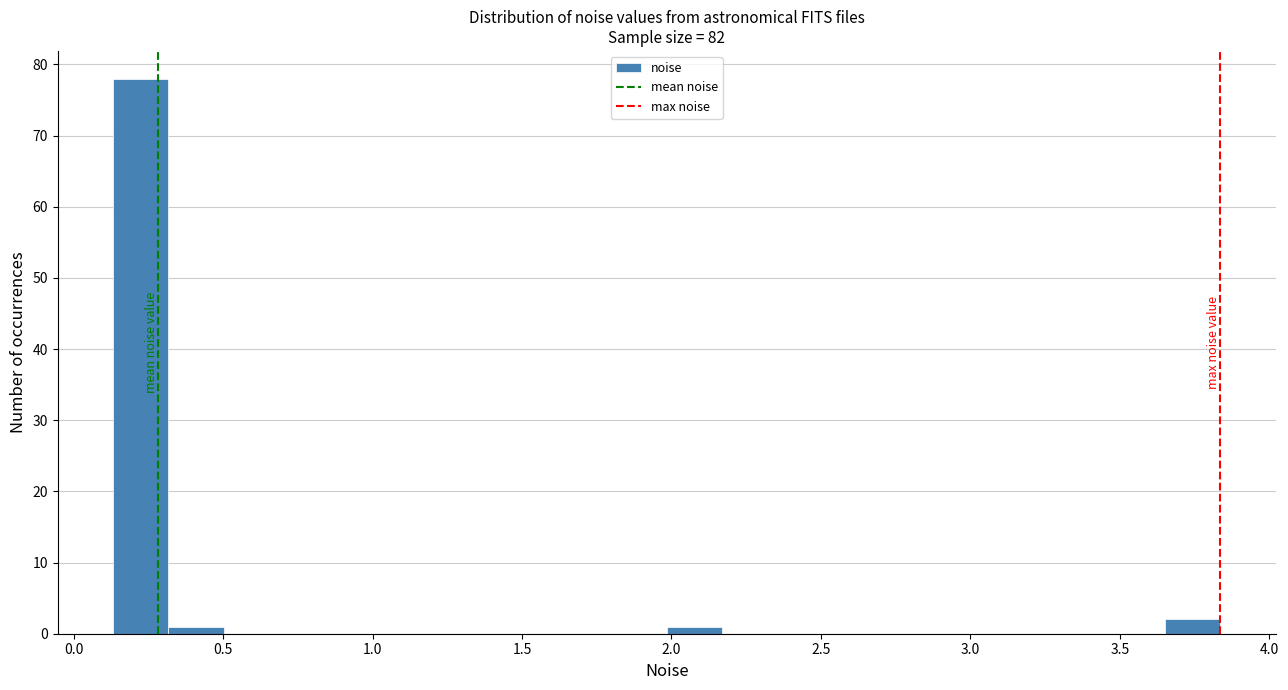

Around what value on the x-axis is the tallest bar? Give the approximate position of its centre, as read against the axis.

0.20